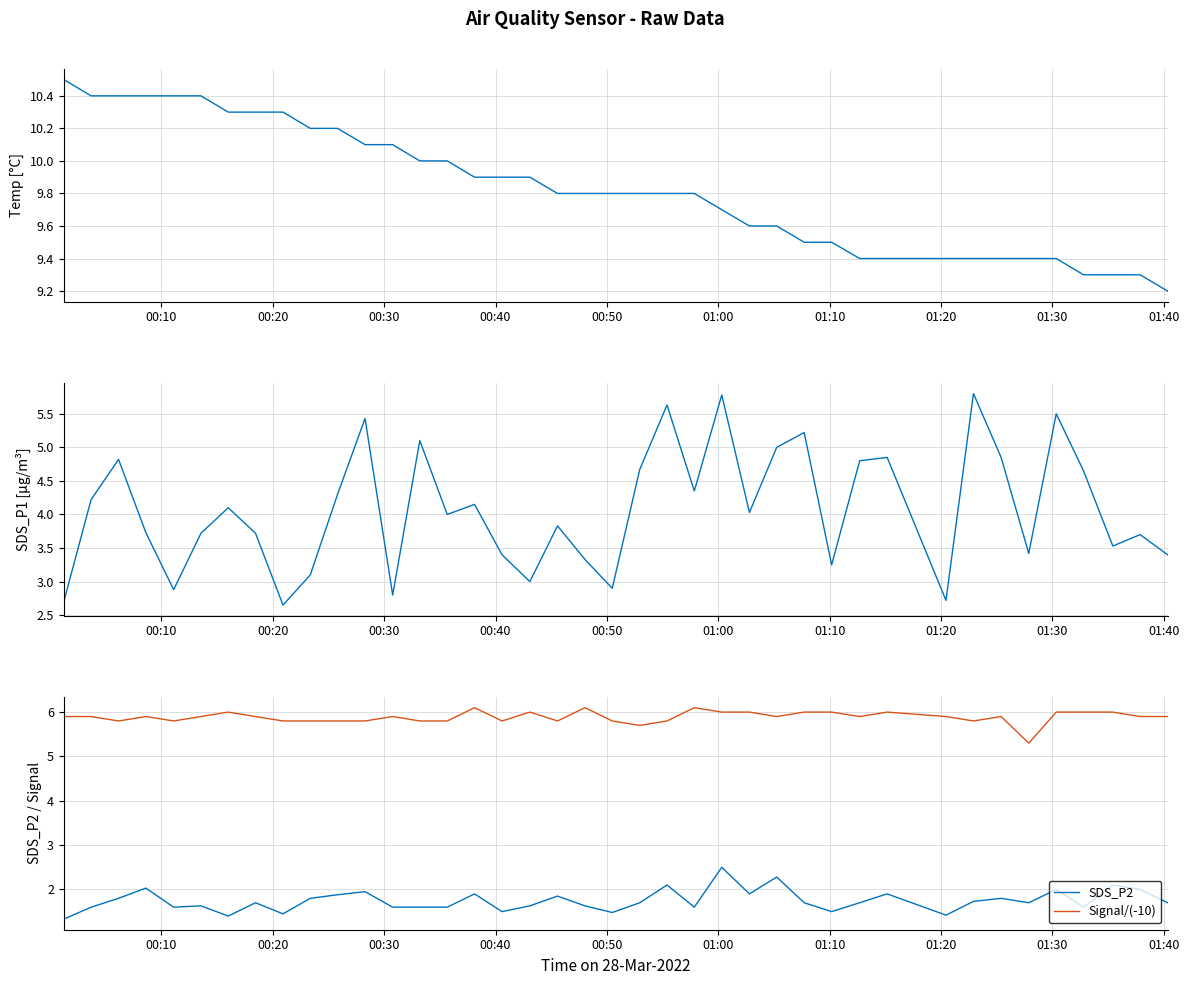

True or false: Signal/(-10) and SDS_P2 cross at least once.

False